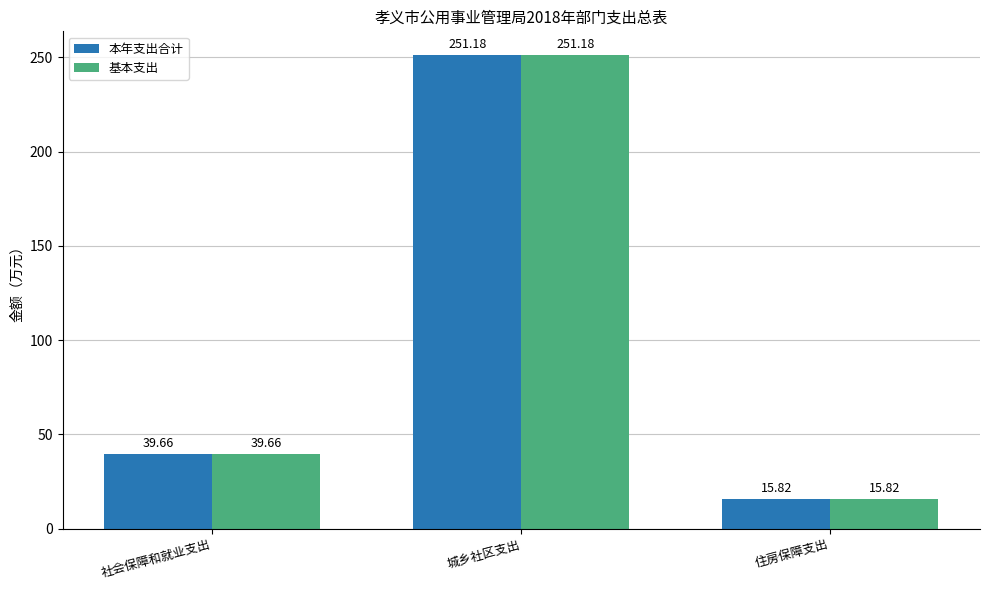

How many groups of bars are there?

3